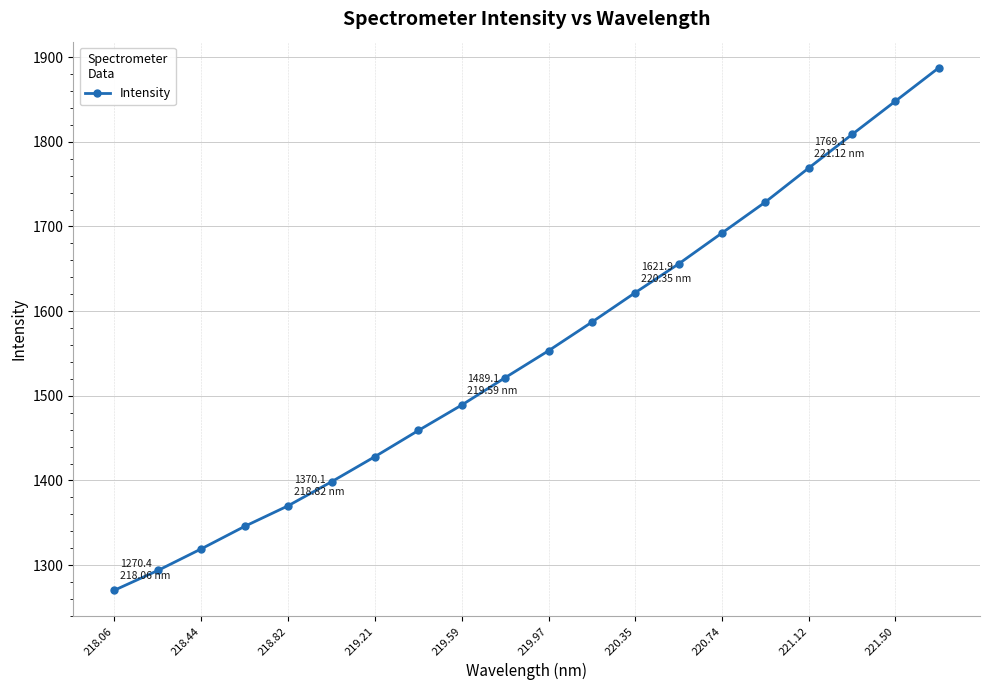

What is the maximum value shown in the chart?

1887.5